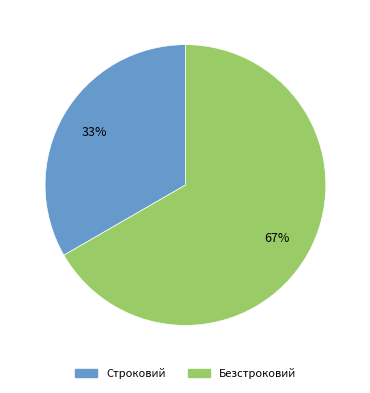

How many segments does this pie chart have?

2